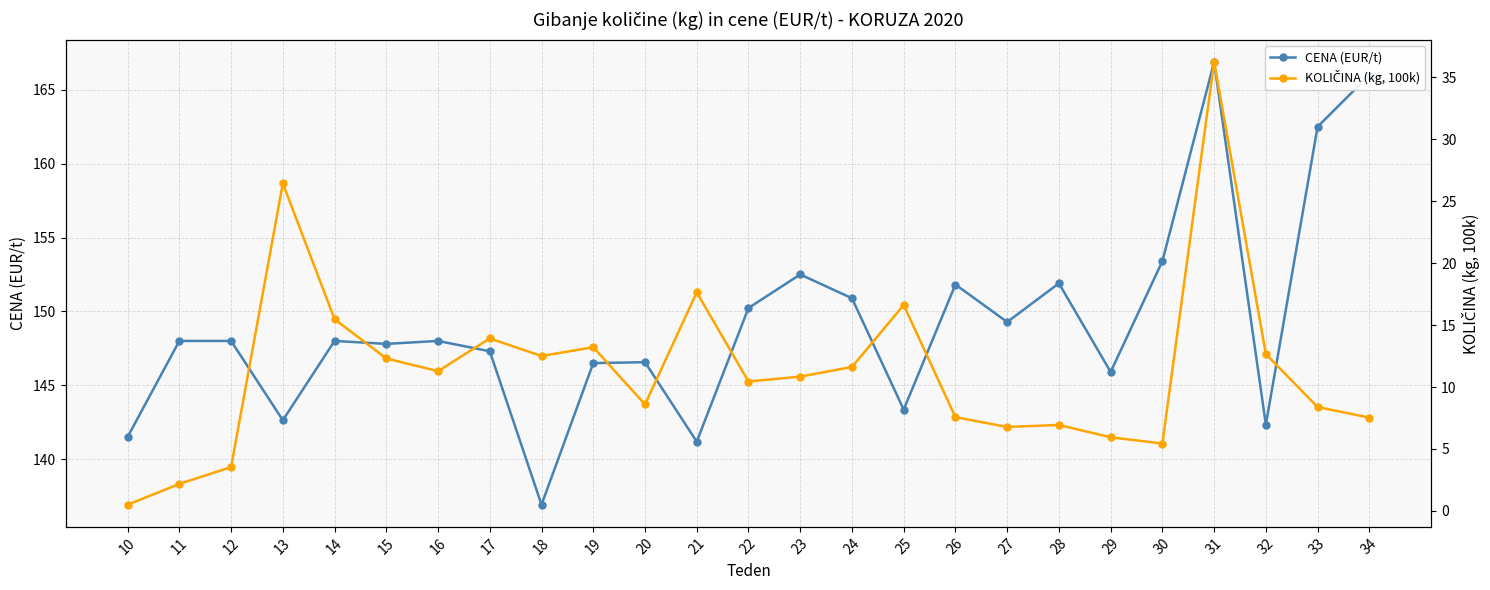

What is the difference between the KOLIČINA (kg, 100k) values at 19 and 18?

0.7